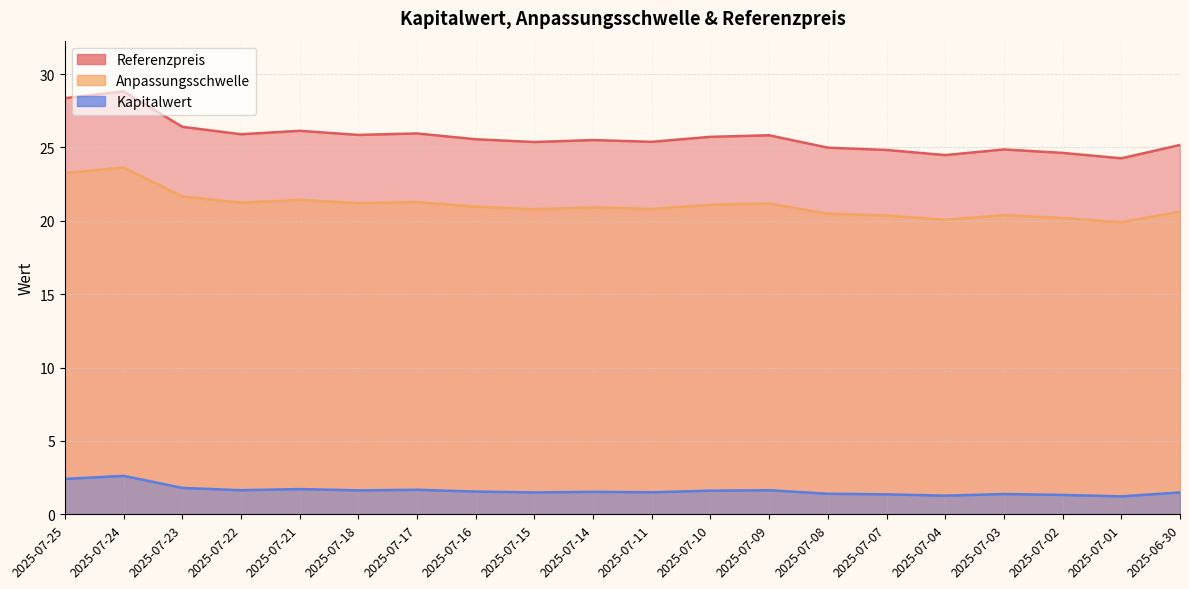

How many values in the Anpassungsschwelle series exceed 20?

19